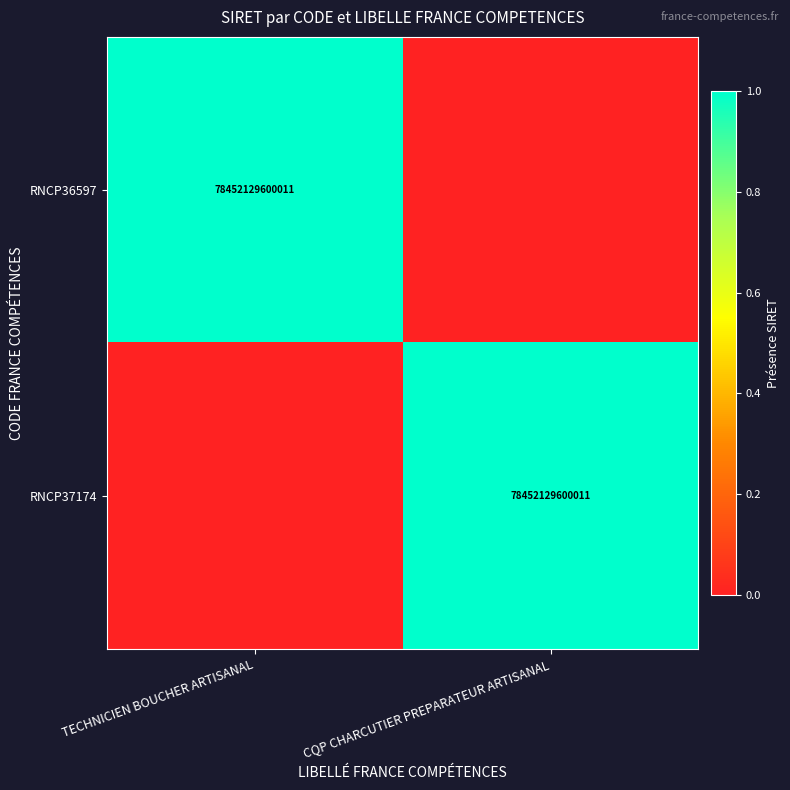

Between CQP CHARCUTIER PREPARATEUR ARTISANAL and TECHNICIEN BOUCHER ARTISANAL, which is larger?

TECHNICIEN BOUCHER ARTISANAL